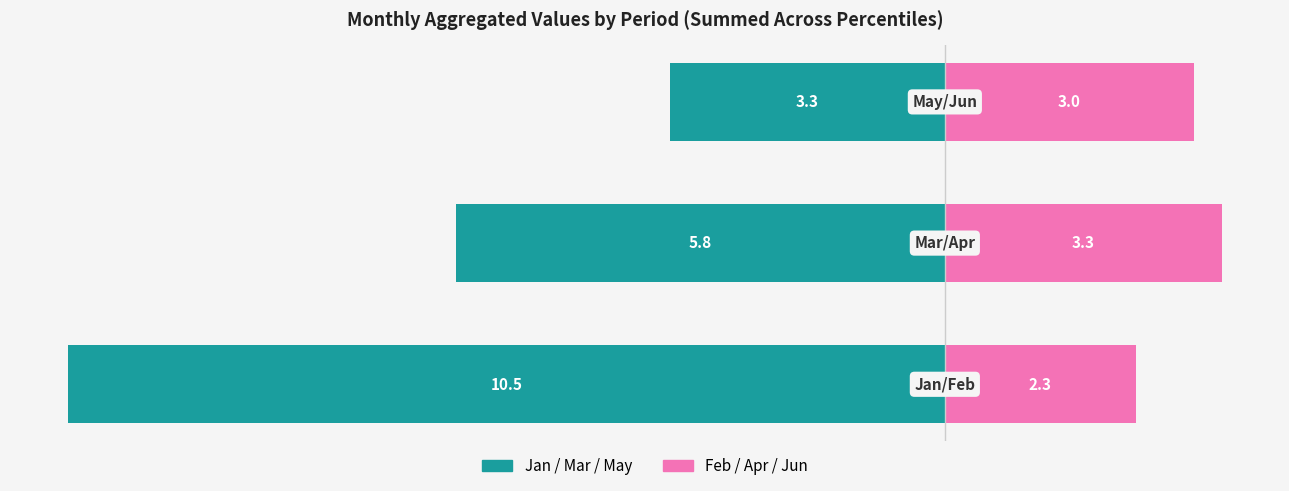

Between 0 and 2, which series saw the biggest shift?

Jan/Mar/May (Left)